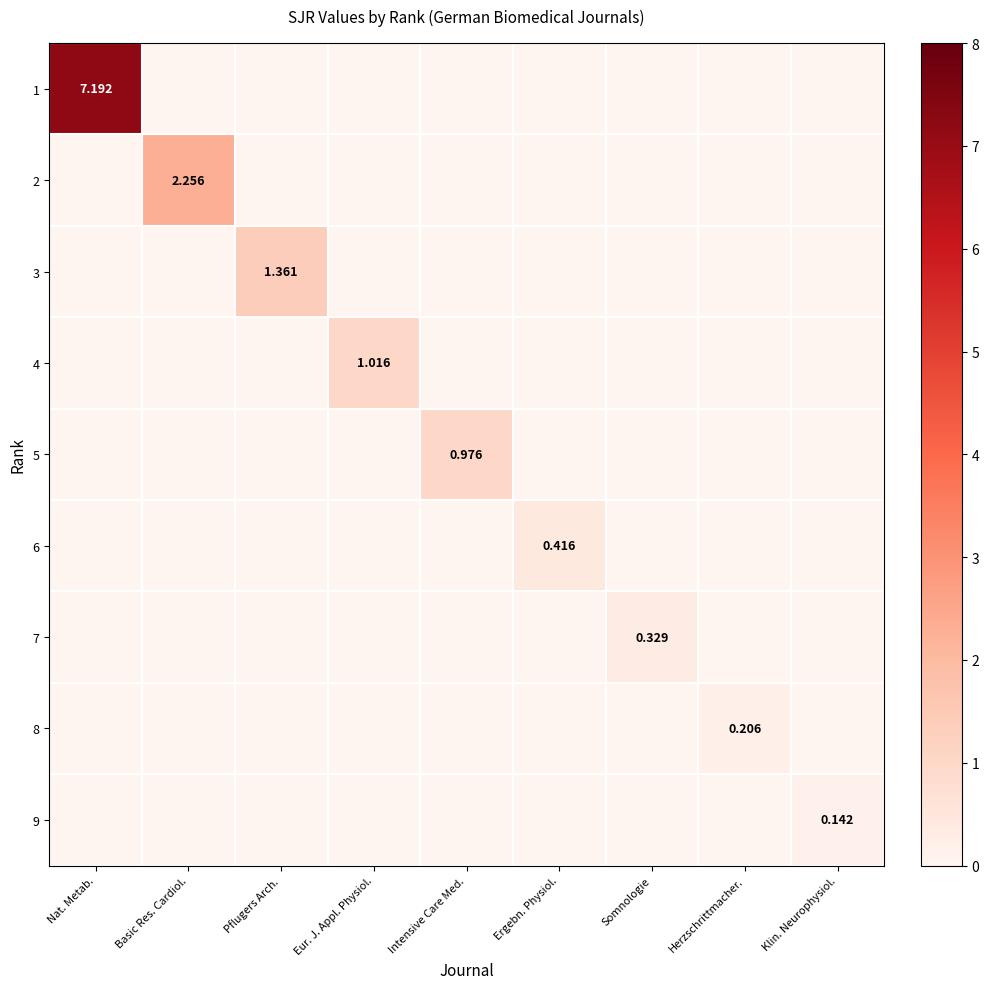

Which category has the highest value across all series?

Nat. Metab.